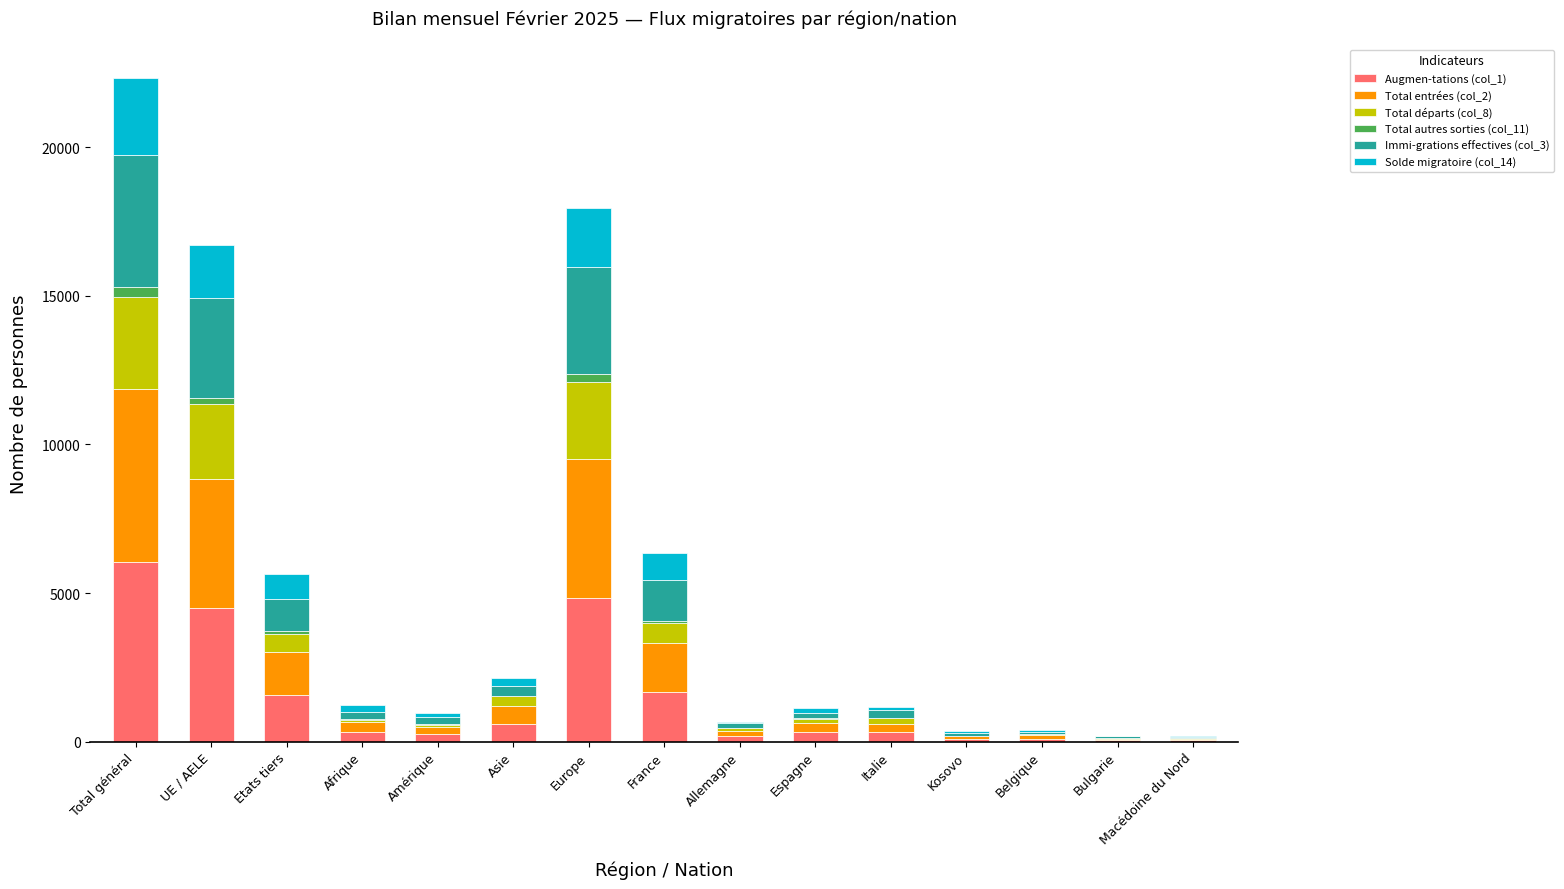

What is the sum of all Augmen-tations (col_1) values?

20892